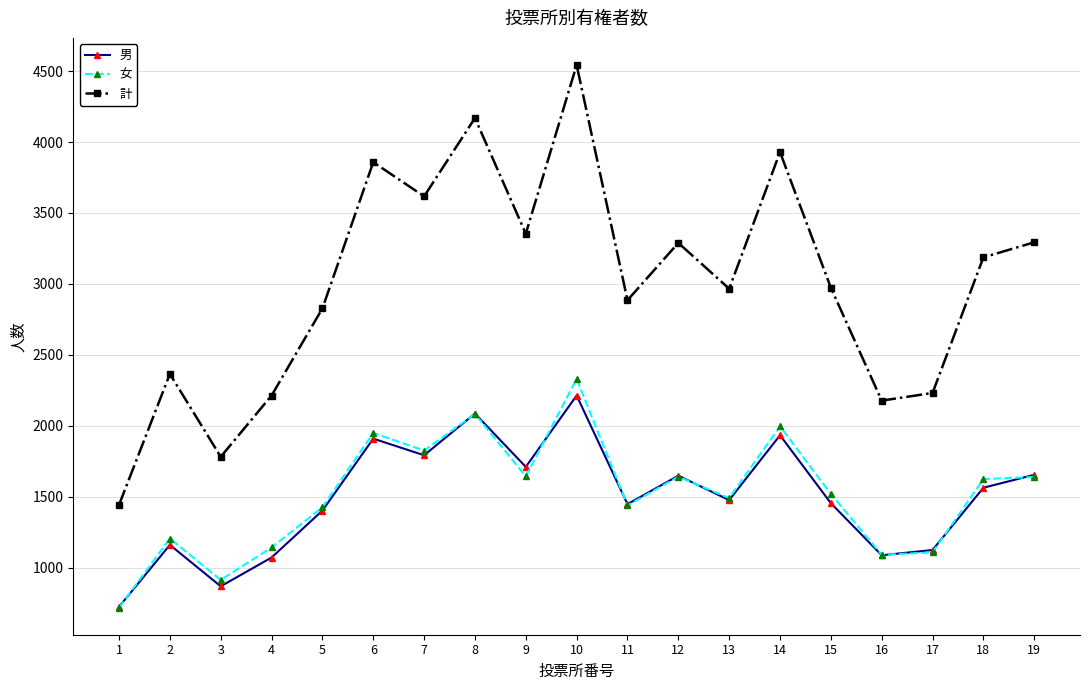

What is the minimum value for 女?

718